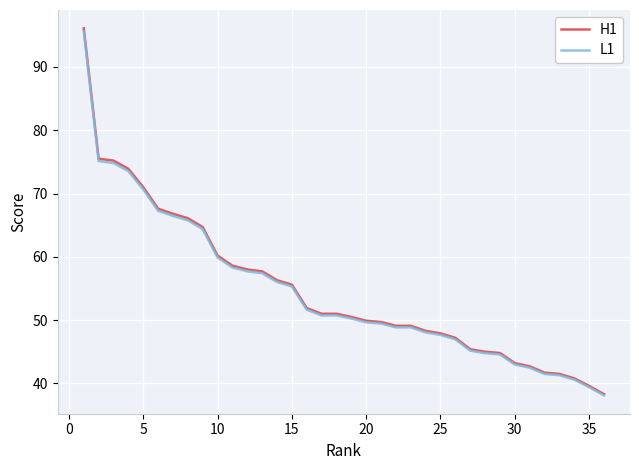

Which series has the largest range (max minus min)?

H1